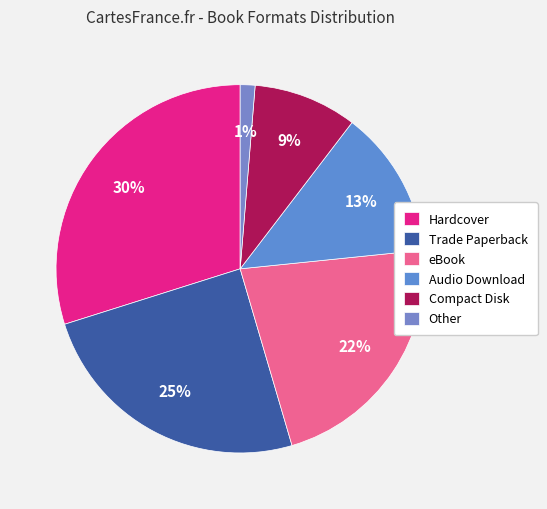

Count the number of slices in the pie.

6